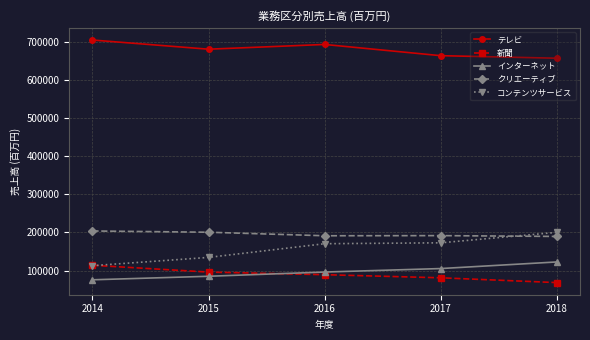

Is the value of コンテンツサービス at 2014 greater than the value of クリエーティブ at 2017?

No